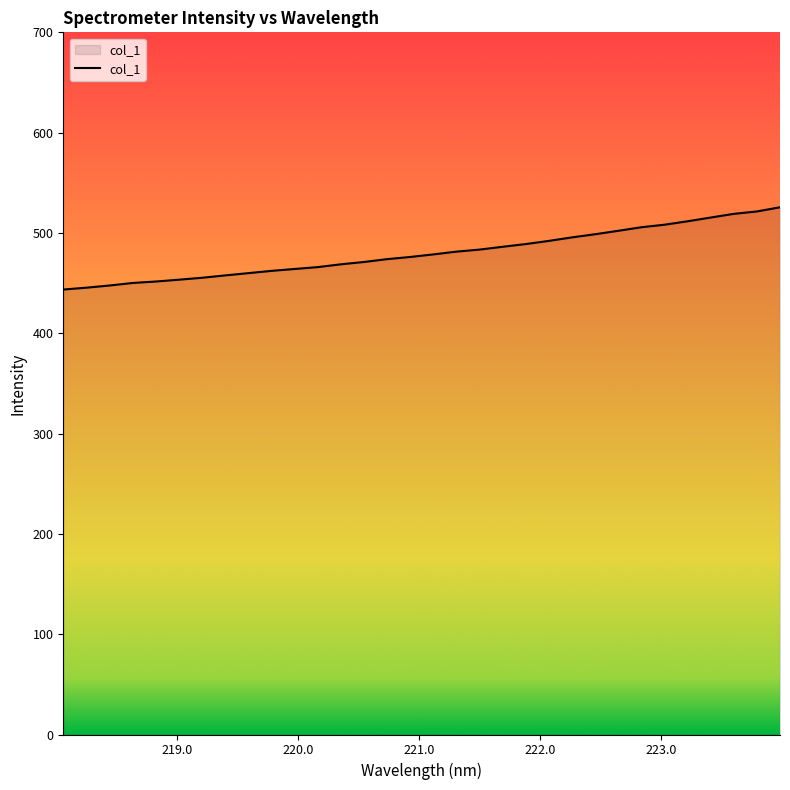

What is the sum of all values?

15361.2